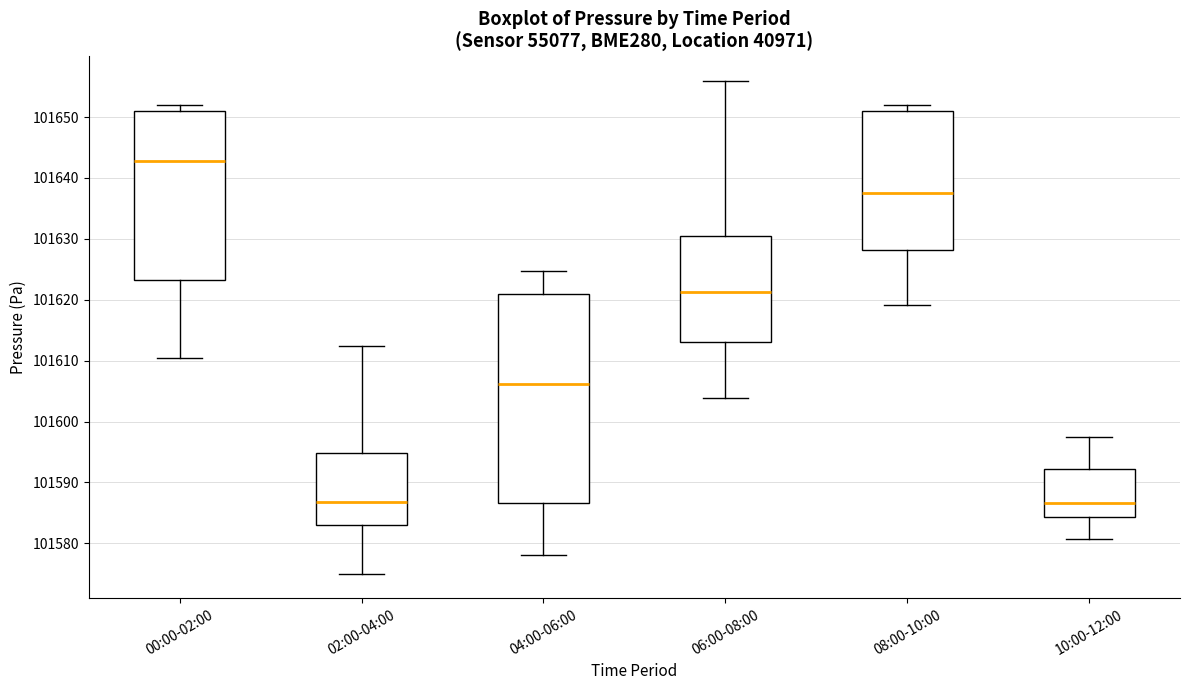

Reading left to right, transcribe this box plot: for each box, give where its median line is, the range the box spans, and where its two whiskers end, as read against the y-axis. The values are not printed on the chart, so give them approximately, as read against the axis.

00:00-02:00: median 101643, box 101623 to 101651, whiskers 101610 to 101652
02:00-04:00: median 101587, box 101583 to 101595, whiskers 101575 to 101612
04:00-06:00: median 101606, box 101587 to 101621, whiskers 101578 to 101625
06:00-08:00: median 101621, box 101613 to 101630, whiskers 101604 to 101656
08:00-10:00: median 101637, box 101628 to 101651, whiskers 101619 to 101652
10:00-12:00: median 101587, box 101584 to 101592, whiskers 101581 to 101597